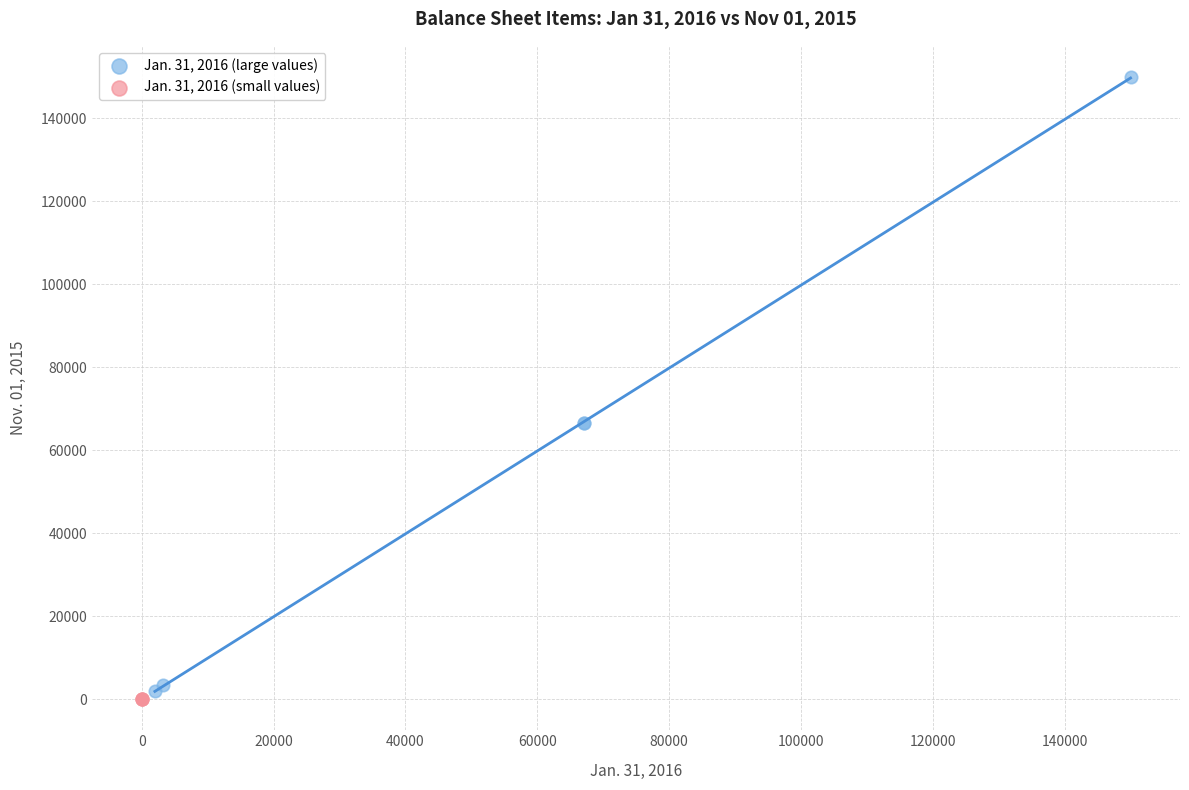

Which series has the largest Y range (max minus min)?

Jan. 31, 2016 (large values)